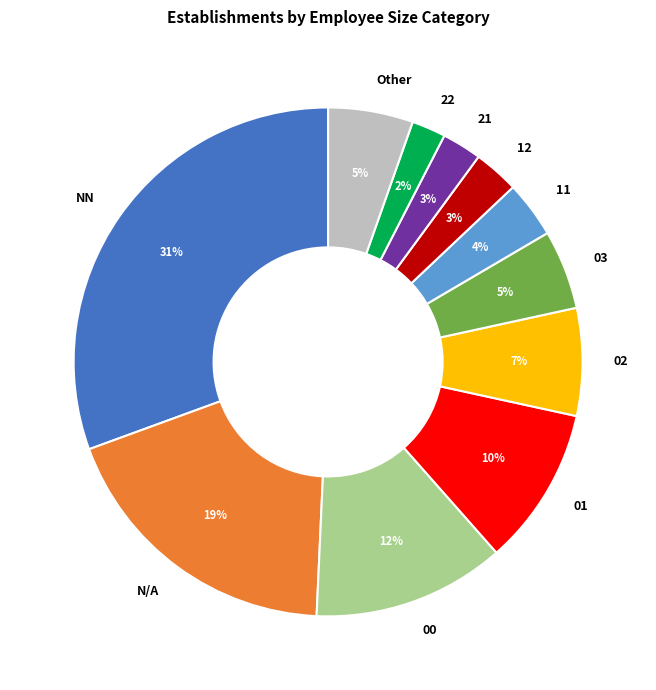

Is it true that 01 is 10% of the pie?

True